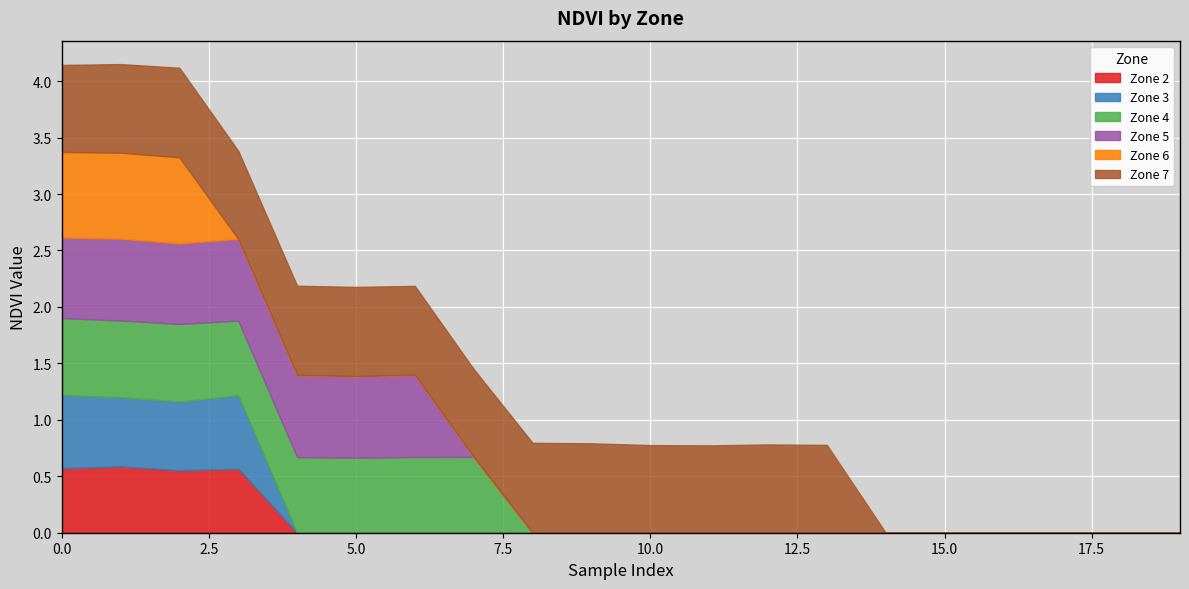

True or false: Zone 7 has a value of -0.4 at 15.

False